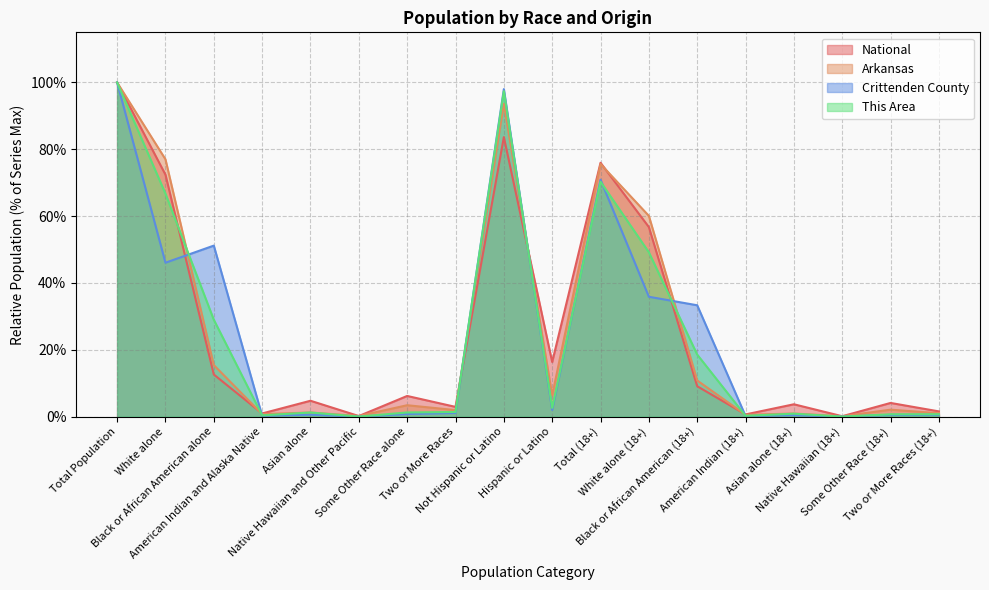

What is the sum of the Crittenden County values at Two or More Races and Some Other Race (18+)?

1.6